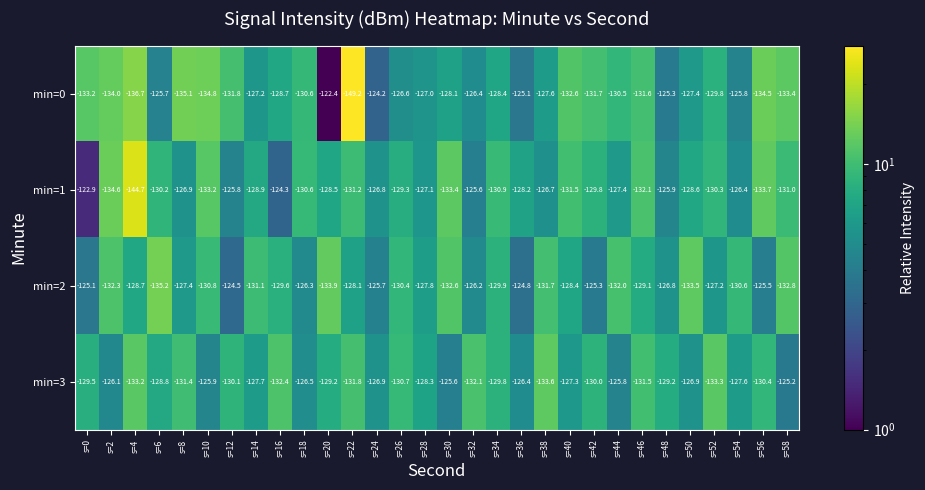

Is the value of min=2 at s=22 greater than the value of min=3 at s=0?

Yes